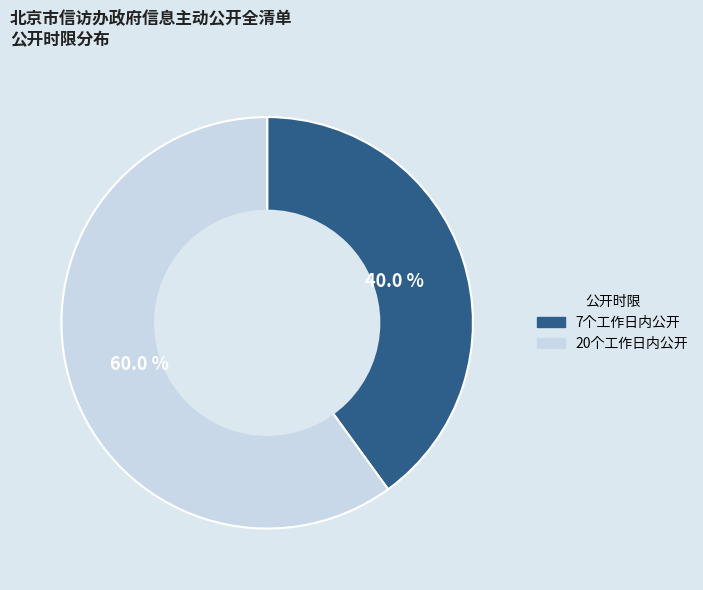

What is the largest slice in the pie chart?

20个工作日内公开